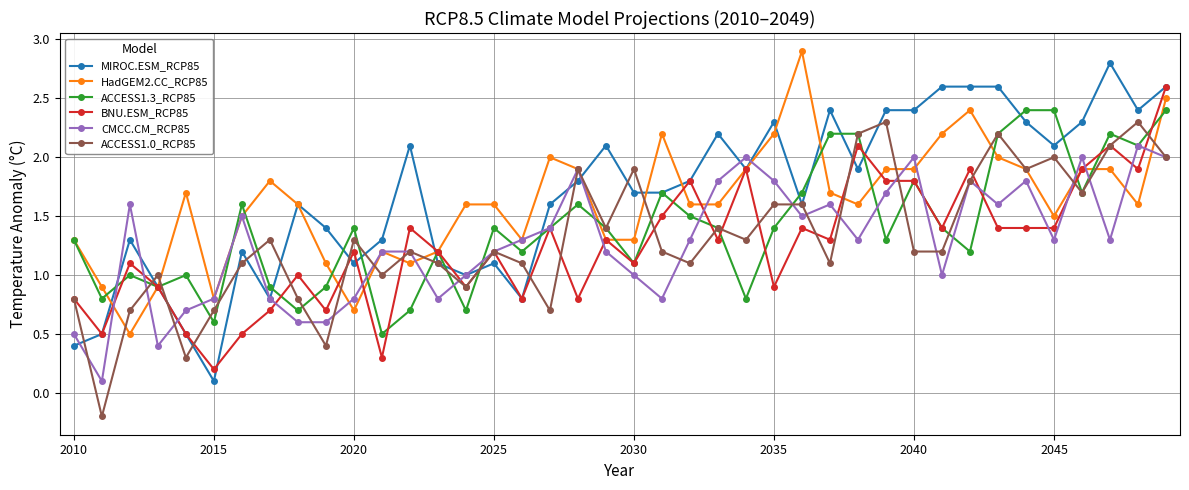

True or false: HadGEM2.CC_RCP85 has more than 2 points higher than both neighbors.

True